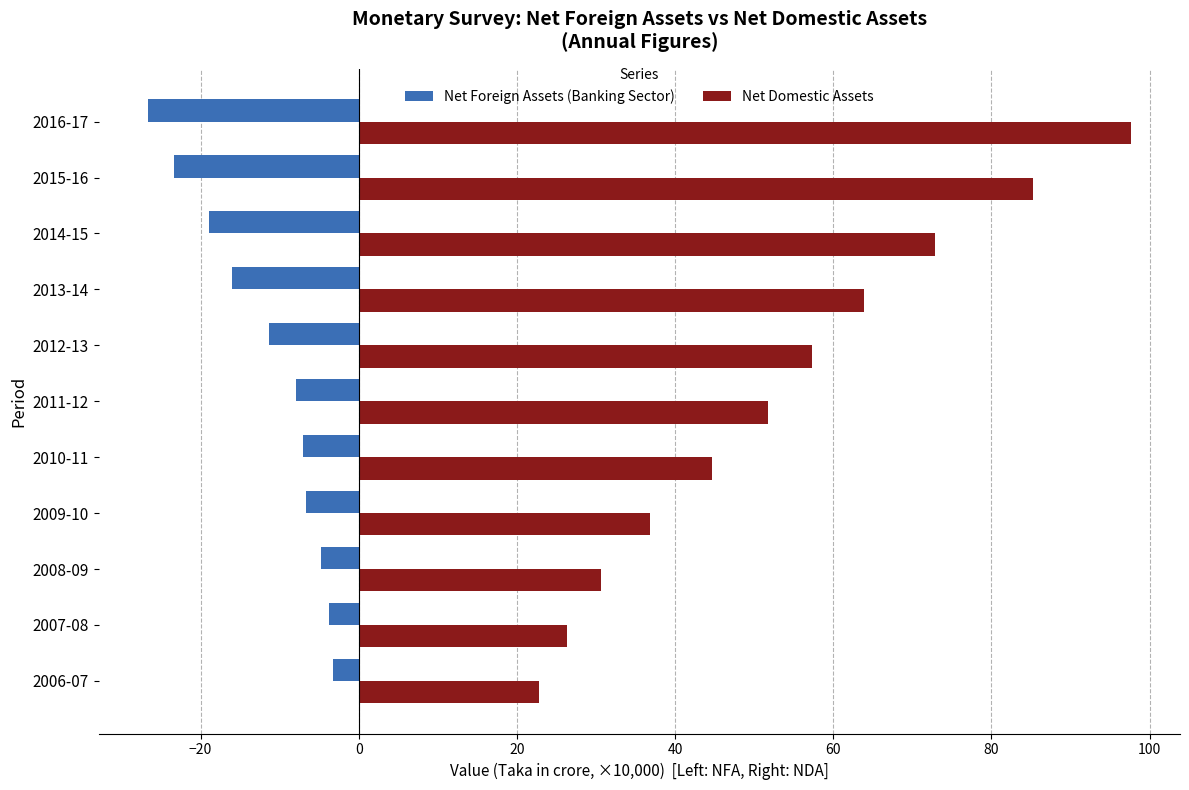

Which category has the lowest value across all series?

2016-17